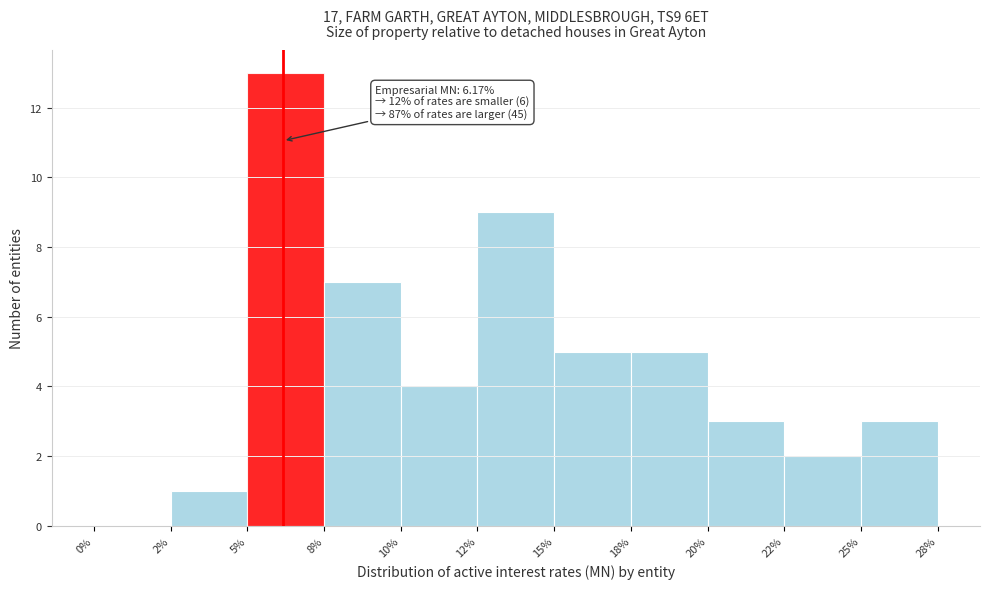

Reading right to left, transcribe all the data shown in this chart.

25%=3	22%=2	20%=3	18%=5	15%=5	12%=9	10%=4	8%=7	5%=13	2%=1	0%=0